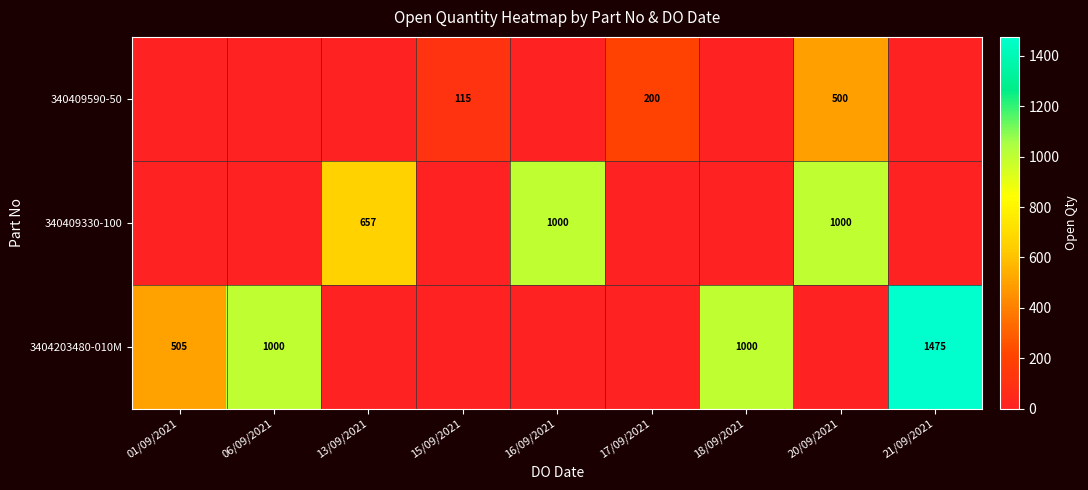

What is the spread (max minus min) of values at 15/09/2021?

115